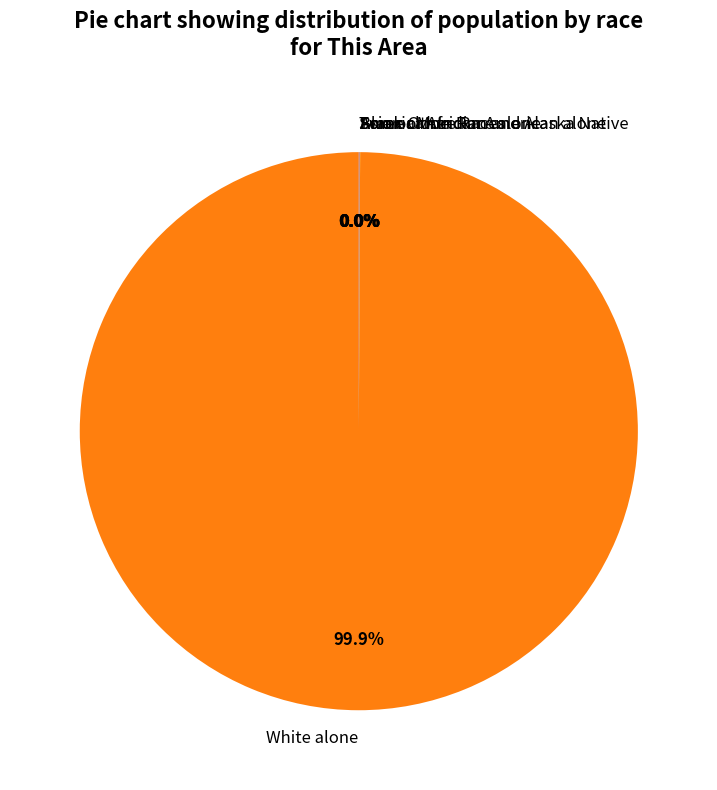

Which category has the biggest portion of the pie?

White alone